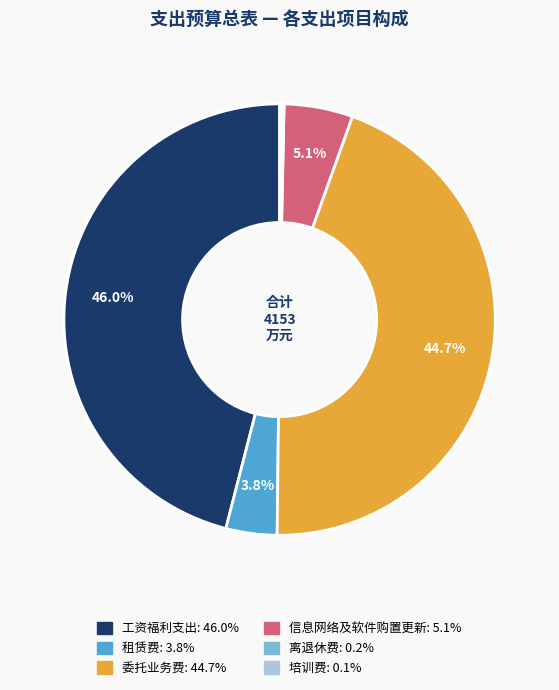

To the nearest percent, what is the difference between the 委托业务费 and 工资福利支出 slice percentages?

1%